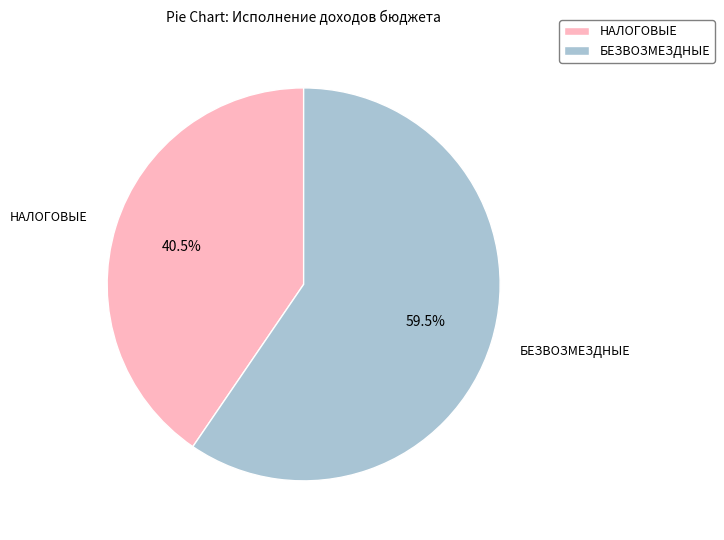

Is there any slice that represents more than half of the pie?

Yes